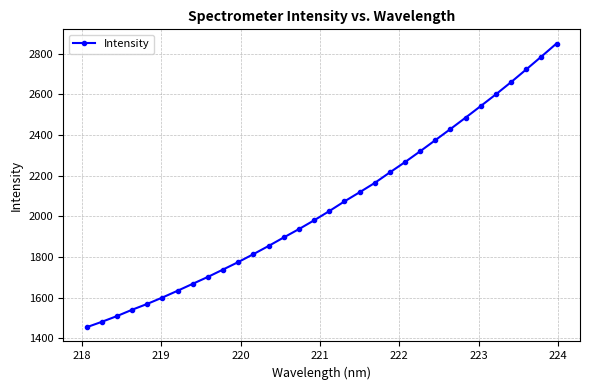

Does the chart display data point markers on the line(s)?

Yes